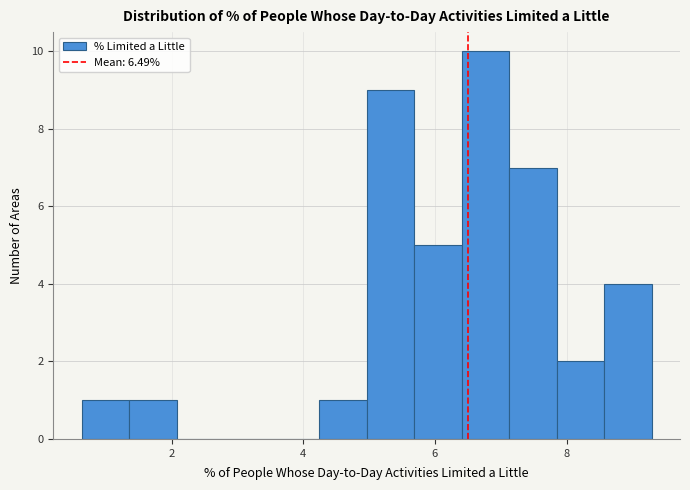

Read against the x-axis, roughly where is the centre of the tallest bar?

6.8